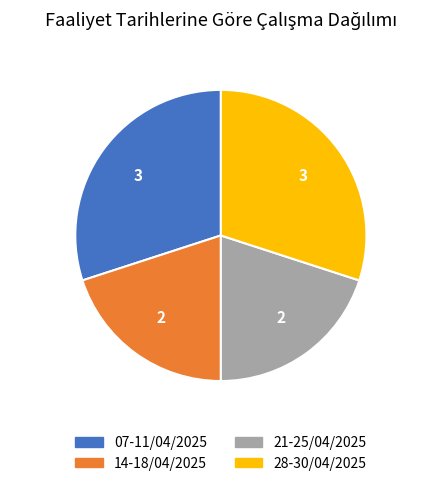

The 07-11/04/2025 slice represents 39% of the pie. True or false?

False